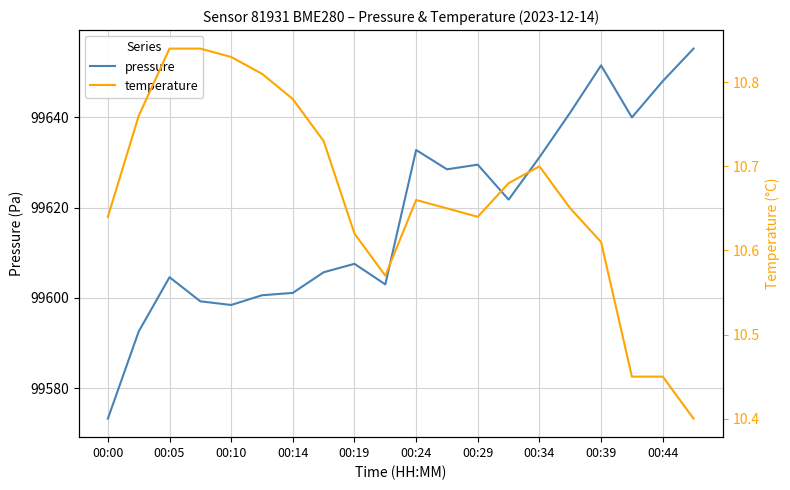

At which label does pressure reach its minimum?

00:00